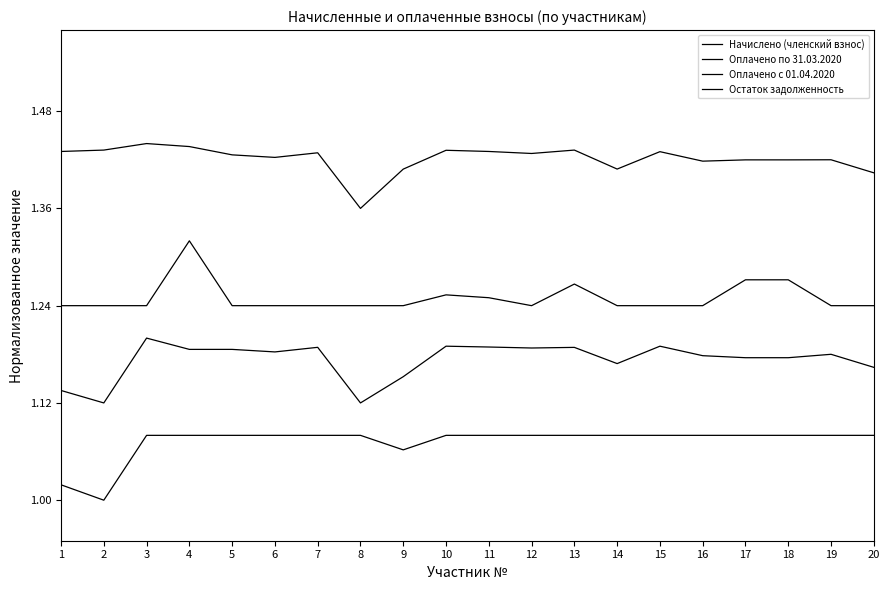

Between 10 and 3, which is larger?

10